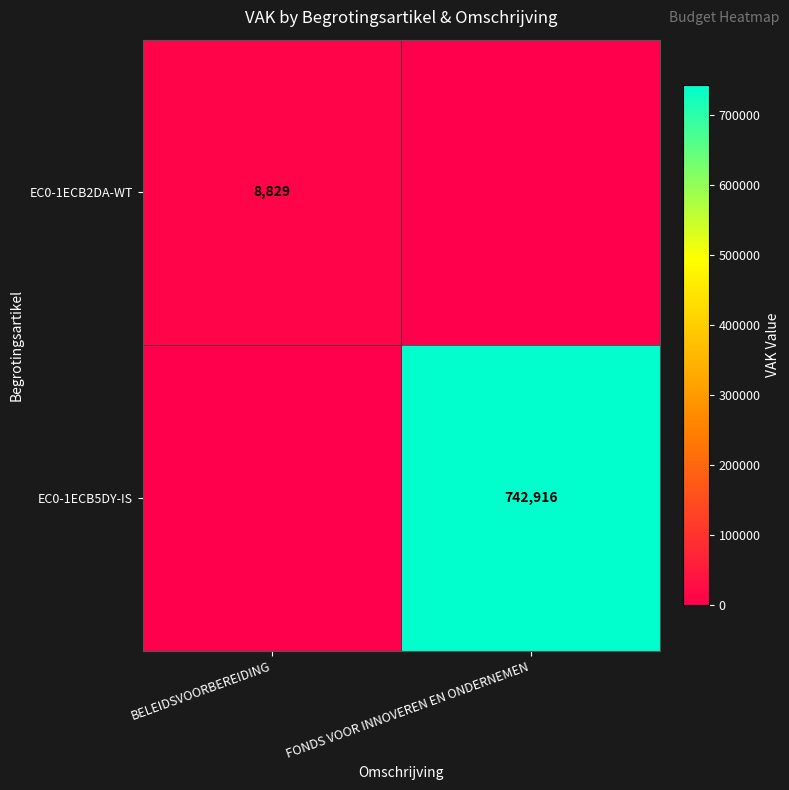

Is the value of EC0-1ECB5DY-IS at FONDS VOOR INNOVEREN EN ONDERNEMEN greater than the value of EC0-1ECB2DA-WT at BELEIDSVOORBEREIDING?

Yes